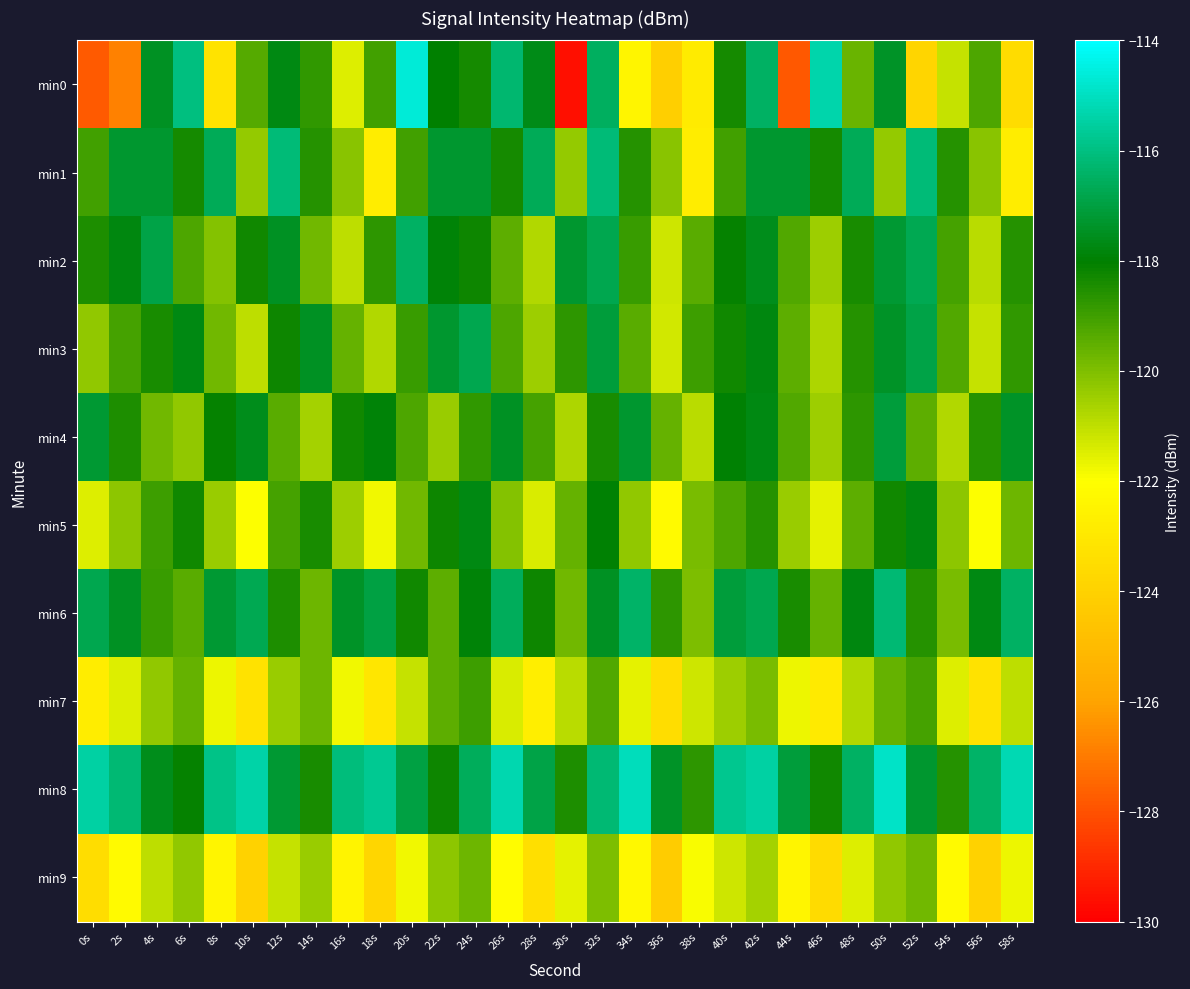

Reading right to left, extract all data points from this chart.

min0: 58s=-123.5	56s=-119.2	54s=-121.1	52s=-123.8	50s=-117.4	48s=-119.7	46s=-115.4	44s=-127.8	42s=-116.5	40s=-118.3	38s=-122.8	36s=-124.1	34s=-122.4	32s=-116.5	30s=-129.6	28s=-117.6	26s=-116.3	24s=-118.3	22s=-118.0	20s=-114.7	18s=-119.1	16s=-121.5	14s=-118.8	12s=-117.7	10s=-119.3	8s=-123.2	6s=-116.0	4s=-117.5	2s=-126.8	0s=-127.8
min1: 58s=-122.8	56s=-120.1	54s=-118.6	52s=-116.1	50s=-120.3	48s=-116.6	46s=-118.3	44s=-117.3	42s=-117.3	40s=-119.0	38s=-122.8	36s=-120.1	34s=-118.6	32s=-116.1	30s=-120.3	28s=-116.6	26s=-118.3	24s=-117.3	22s=-117.3	20s=-119.0	18s=-122.8	16s=-120.1	14s=-118.6	12s=-116.1	10s=-120.3	8s=-116.6	6s=-118.3	4s=-117.3	2s=-117.3	0s=-119.0
min2: 58s=-118.6	56s=-120.9	54s=-119.1	52s=-116.7	50s=-117.2	48s=-118.4	46s=-120.5	44s=-119.3	42s=-117.6	40s=-118.1	38s=-119.4	36s=-121.2	34s=-118.9	32s=-116.8	30s=-117.3	28s=-120.8	26s=-119.5	24s=-118.2	22s=-117.9	20s=-116.5	18s=-118.7	16s=-121.0	14s=-119.8	12s=-117.5	10s=-118.3	8s=-120.1	6s=-119.2	4s=-116.9	2s=-117.8	0s=-118.5
min3: 58s=-118.8	56s=-121.1	54s=-119.3	52s=-116.9	50s=-117.4	48s=-118.6	46s=-120.7	44s=-119.5	42s=-117.8	40s=-118.3	38s=-119.0	36s=-121.3	34s=-119.4	32s=-117.1	30s=-118.7	28s=-120.5	26s=-119.2	24s=-116.8	22s=-117.3	20s=-118.9	18s=-120.8	16s=-119.6	14s=-117.5	12s=-118.2	10s=-121.0	8s=-119.8	6s=-117.7	4s=-118.4	2s=-119.1	0s=-120.3
min4: 58s=-117.4	56s=-118.6	54s=-120.8	52s=-119.5	50s=-117.1	48s=-118.7	46s=-120.5	44s=-119.3	42s=-117.7	40s=-118.0	38s=-120.9	36s=-119.6	34s=-117.3	32s=-118.4	30s=-120.7	28s=-119.1	26s=-117.5	24s=-118.8	22s=-120.4	20s=-119.2	18s=-117.9	16s=-118.3	14s=-120.6	12s=-119.4	10s=-117.6	8s=-118.1	6s=-120.3	4s=-119.8	2s=-118.5	0s=-117.2
min5: 58s=-119.7	56s=-122.0	54s=-120.2	52s=-117.8	50s=-118.3	48s=-119.5	46s=-121.6	44s=-120.4	42s=-118.6	40s=-119.2	38s=-119.9	36s=-122.2	34s=-120.3	32s=-118.0	30s=-119.6	28s=-121.4	26s=-120.1	24s=-117.7	22s=-118.2	20s=-119.8	18s=-121.8	16s=-120.5	14s=-118.4	12s=-119.1	10s=-122.0	8s=-120.4	6s=-118.3	4s=-119.0	2s=-120.2	0s=-121.5
min6: 58s=-116.5	56s=-117.7	54s=-119.9	52s=-118.6	50s=-116.2	48s=-117.8	46s=-119.6	44s=-118.4	42s=-116.8	40s=-117.1	38s=-120.0	36s=-118.7	34s=-116.4	32s=-117.5	30s=-119.8	28s=-118.2	26s=-116.6	24s=-117.9	22s=-119.5	20s=-118.3	18s=-117.0	16s=-117.4	14s=-119.7	12s=-118.5	10s=-116.7	8s=-117.2	6s=-119.4	4s=-118.9	2s=-117.5	0s=-116.8
min7: 58s=-121.0	56s=-123.3	54s=-121.5	52s=-119.1	50s=-119.6	48s=-120.8	46s=-122.9	44s=-121.7	42s=-119.9	40s=-120.5	38s=-121.2	36s=-123.5	34s=-121.6	32s=-119.3	30s=-120.9	28s=-122.7	26s=-121.4	24s=-119.0	22s=-119.5	20s=-121.1	18s=-123.1	16s=-121.8	14s=-119.7	12s=-120.4	10s=-123.3	8s=-121.7	6s=-119.6	4s=-120.3	2s=-121.5	0s=-122.8
min8: 58s=-115.2	56s=-116.4	54s=-118.6	52s=-117.3	50s=-114.9	48s=-116.5	46s=-118.3	44s=-117.1	42s=-115.5	40s=-115.8	38s=-118.7	36s=-117.4	34s=-115.1	32s=-116.2	30s=-118.5	28s=-116.9	26s=-115.3	24s=-116.6	22s=-118.2	20s=-117.0	18s=-115.7	16s=-116.1	14s=-118.4	12s=-117.2	10s=-115.4	8s=-115.9	6s=-118.1	4s=-117.6	2s=-116.2	0s=-115.5
min9: 58s=-121.7	56s=-124.0	54s=-122.2	52s=-119.8	50s=-120.3	48s=-121.5	46s=-123.6	44s=-122.4	42s=-120.6	40s=-121.2	38s=-121.9	36s=-124.2	34s=-122.3	32s=-120.0	30s=-121.6	28s=-123.4	26s=-122.1	24s=-119.7	22s=-120.2	20s=-121.8	18s=-123.8	16s=-122.5	14s=-120.4	12s=-121.1	10s=-124.0	8s=-122.4	6s=-120.3	4s=-121.0	2s=-122.2	0s=-123.5